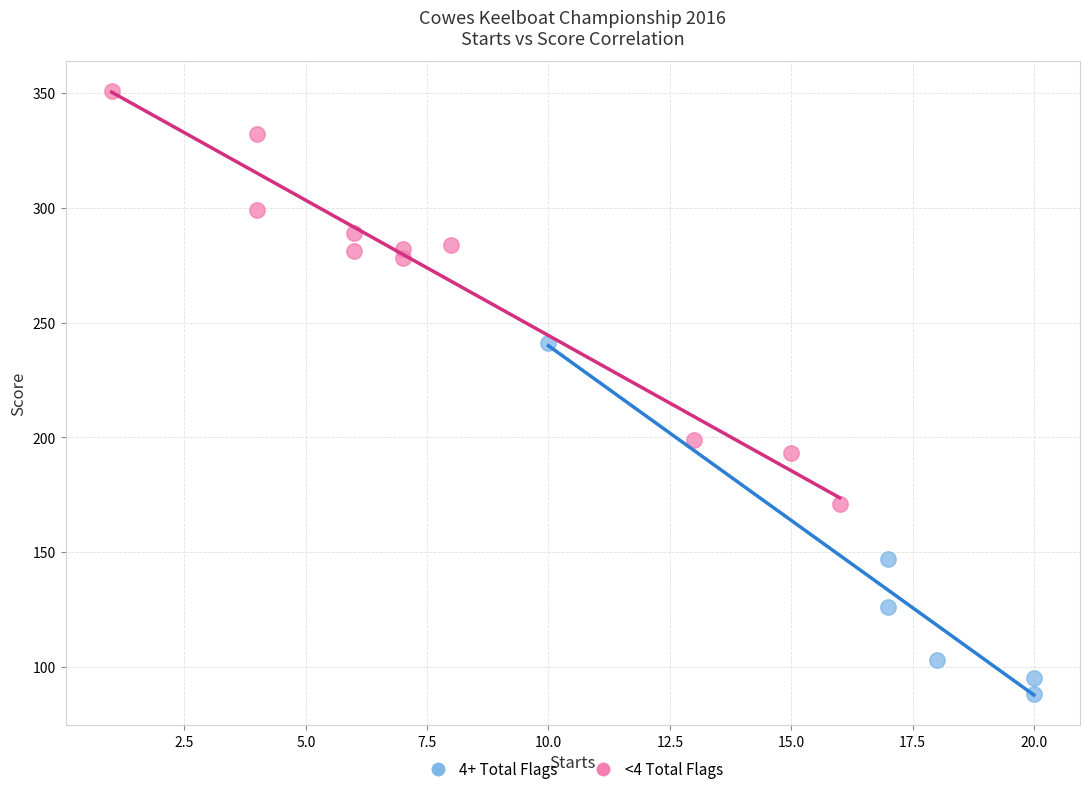

Which series reaches the maximum Y coordinate?

<4 Total Flags